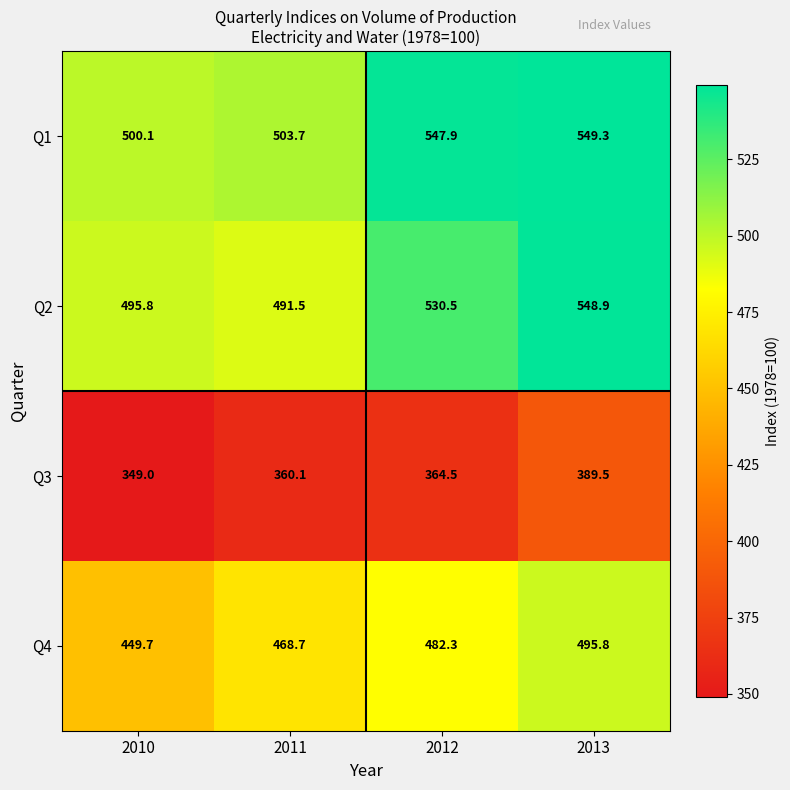

Rank the series by their maximum value, from lowest to highest.

Q3, Q4, Q2, Q1